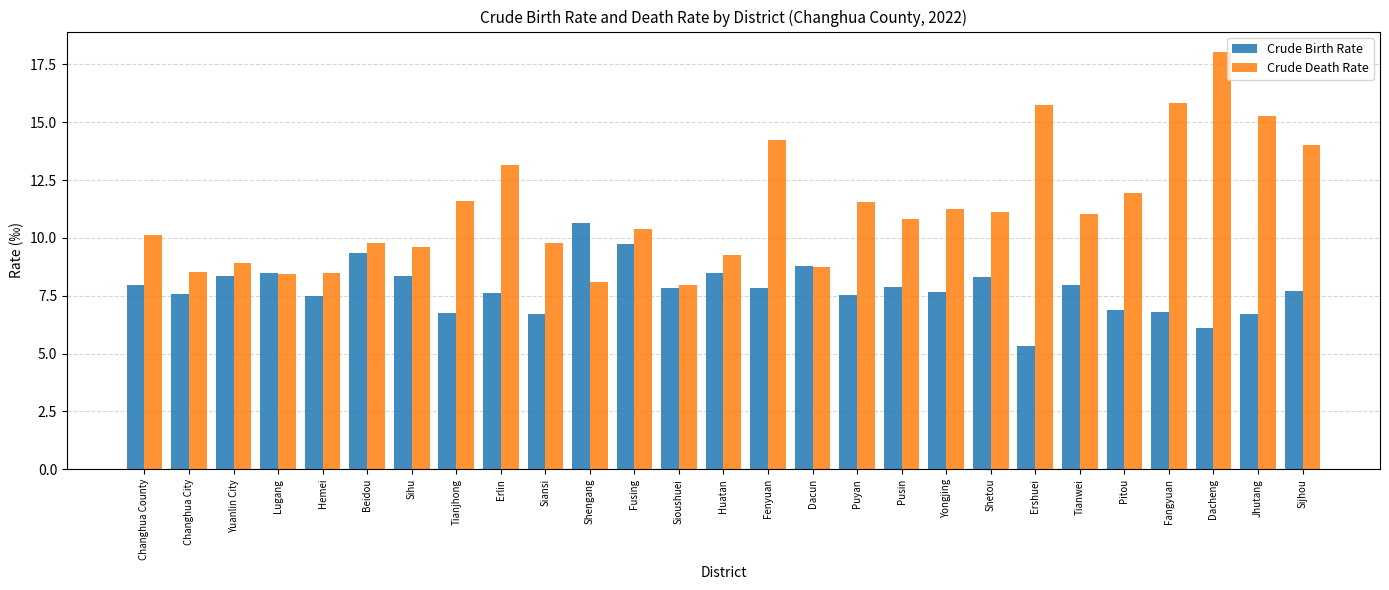

The Crude Birth Rate series shows 6.8 at Fangyuan. True or false?

True